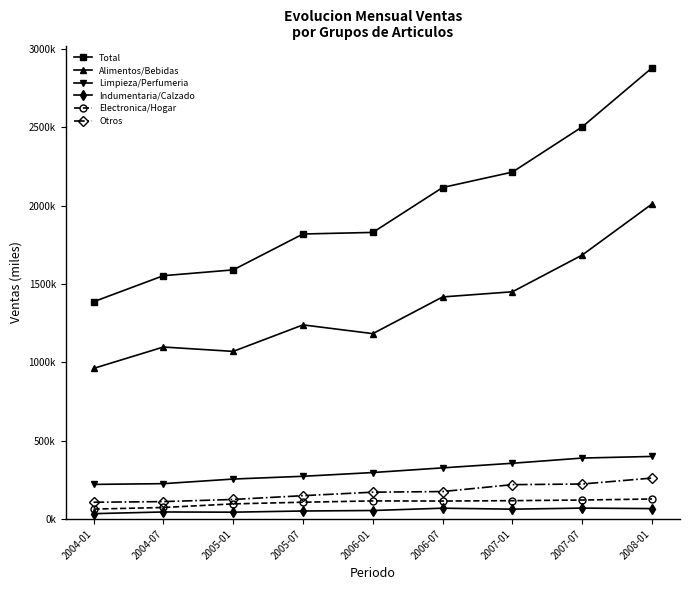

Which series changed the most between 2006-01 and 2006-07?

Total